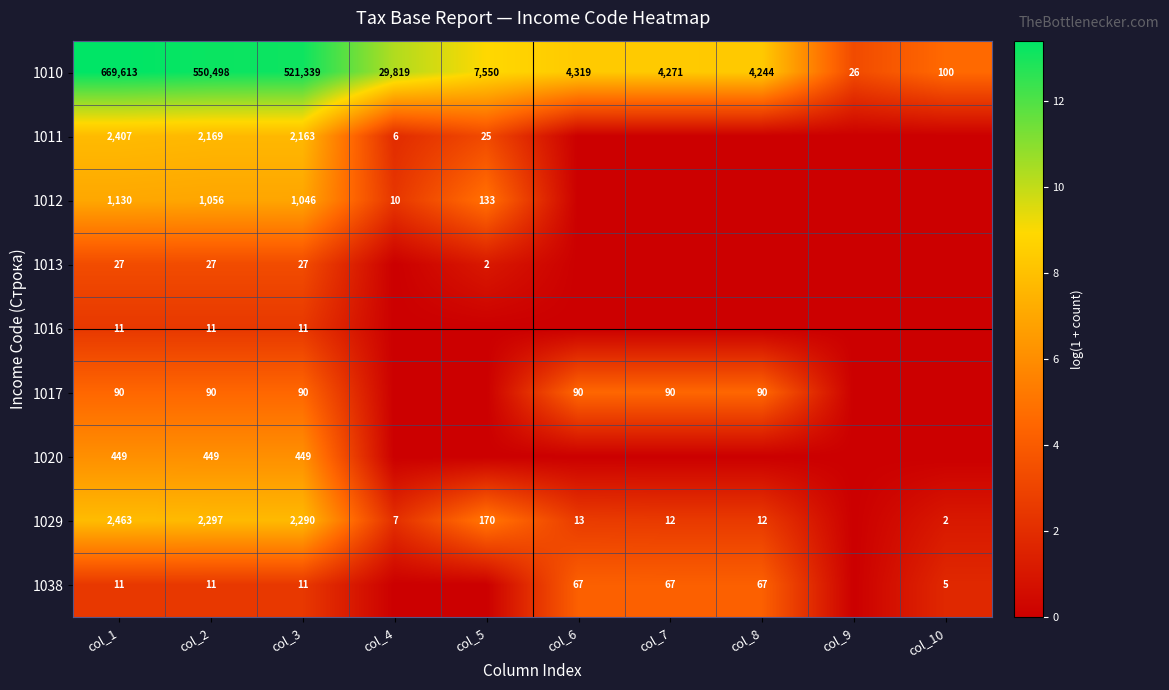

Is the value of 1016 at col_1 greater than the value of 1020 at col_2?

No